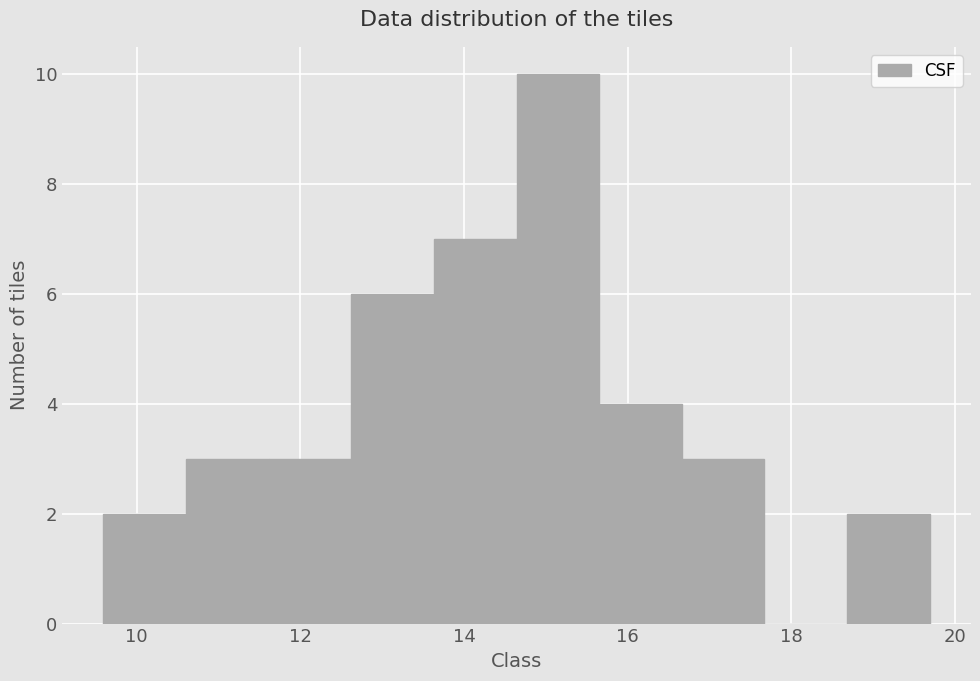

Reading left to right, transcribe this chart: for each bar, give the range it covers on the x-axis and its height. Neither the bar edges nor the heights are printed on the chart, so give them approximately, as read against the axes.

9.6 to 10.6: 2
10.6 to 11.6: 3
11.6 to 12.6: 3
12.6 to 13.6: 6
13.6 to 14.6: 7
14.6 to 15.6: 10
15.6 to 16.6: 4
16.6 to 17.6: 3
17.6 to 18.6: 0
18.6 to 19.6: 2